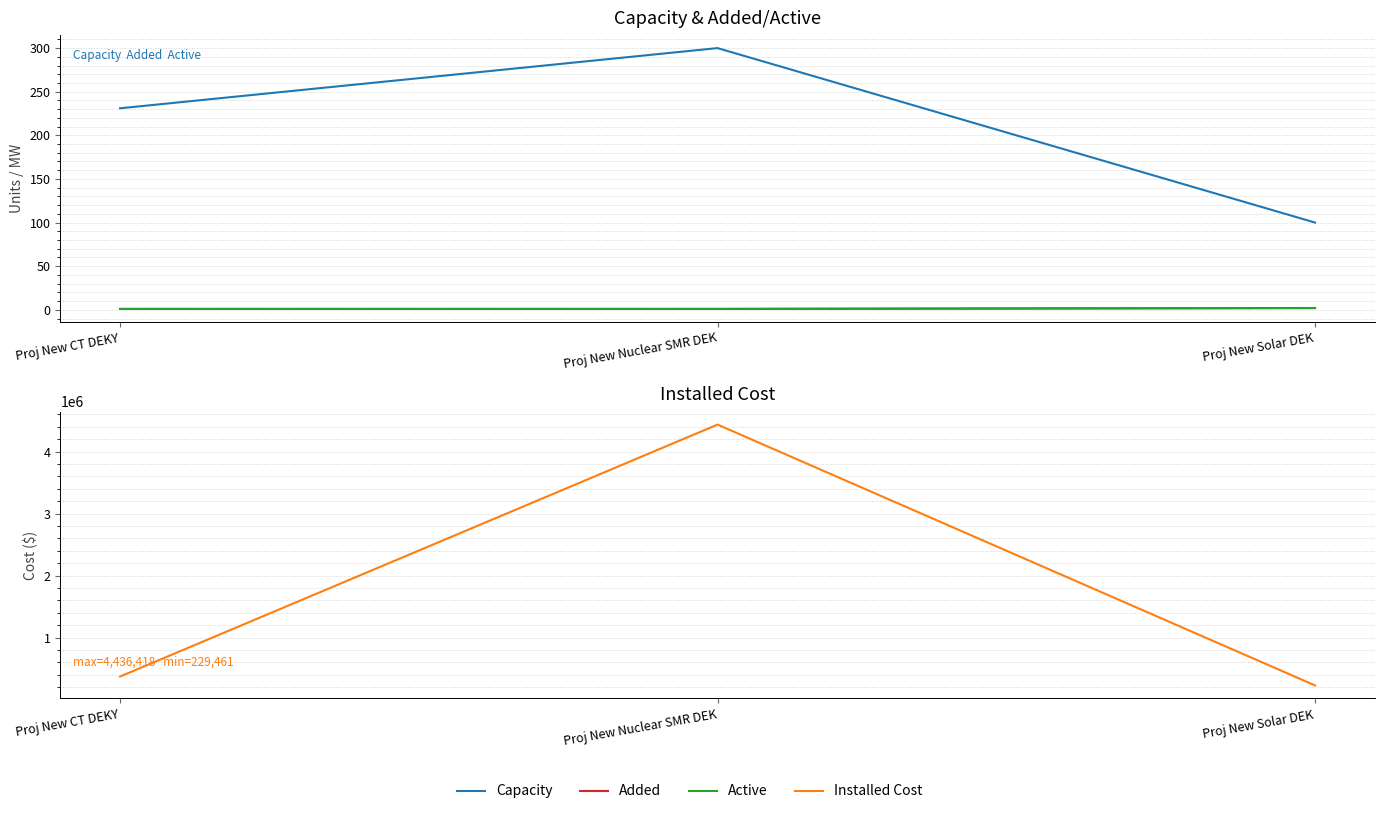

What value does the Capacity series have at Proj New Solar DEK?

100.0